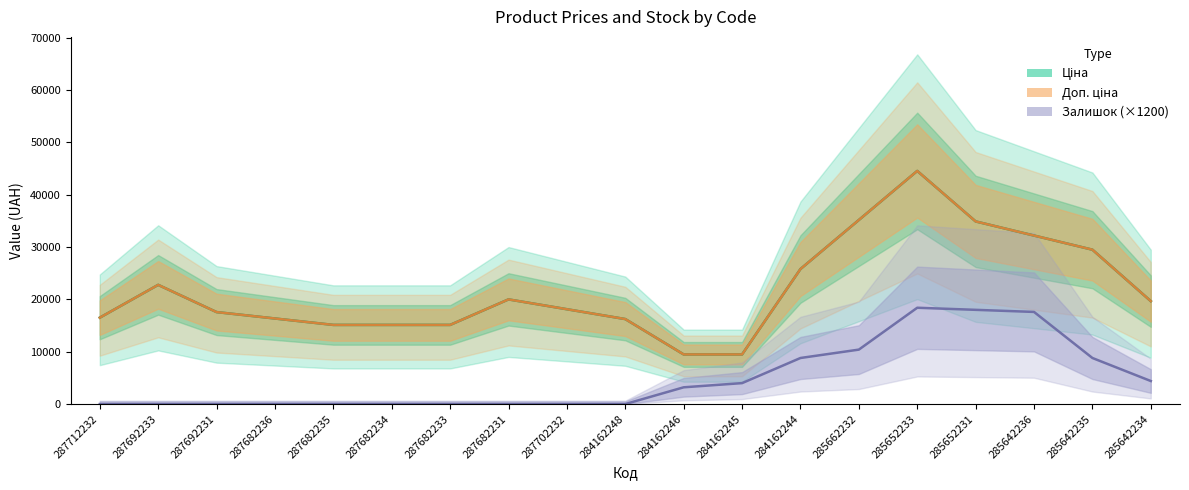

What are all the series names shown in the legend?

Ціна, Доп. ціна, Залишок (×1200)